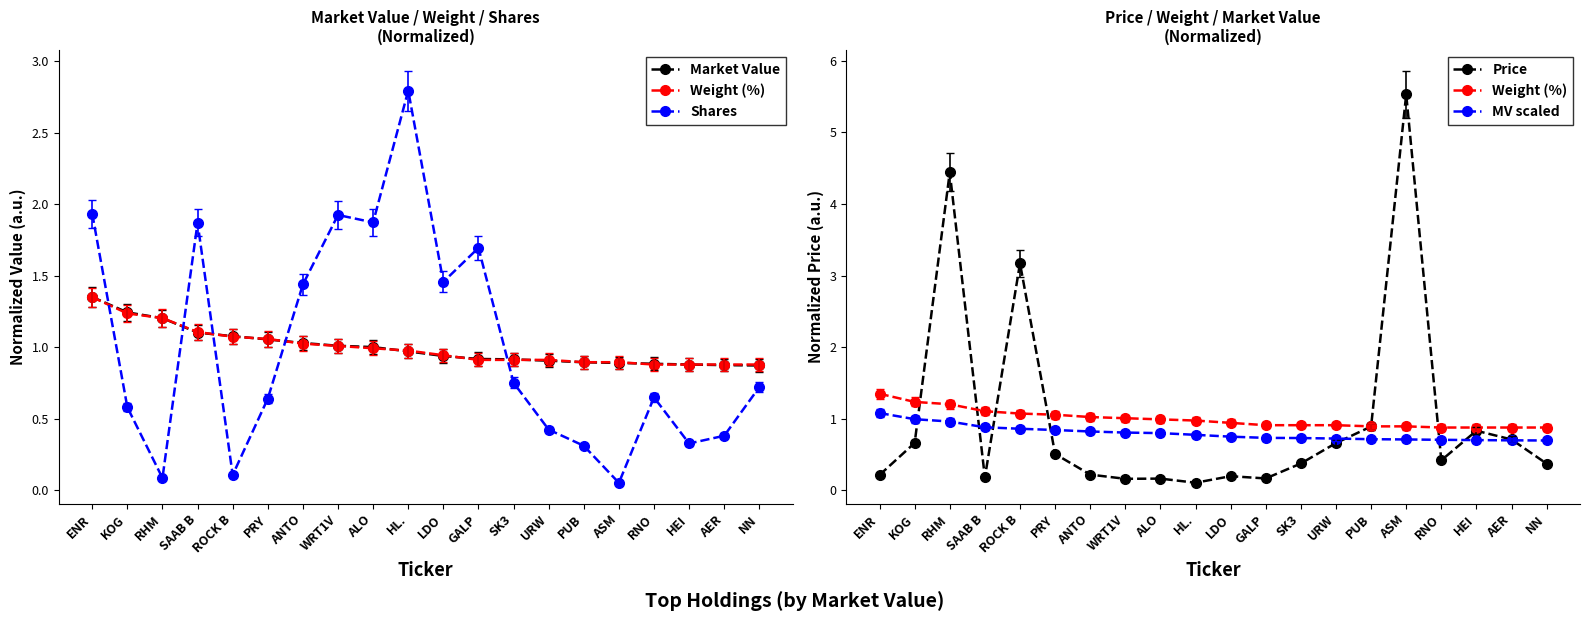

Rank the series by their maximum value, from lowest to highest.

MV scaled, Weight (%), Market Value, Shares, Price